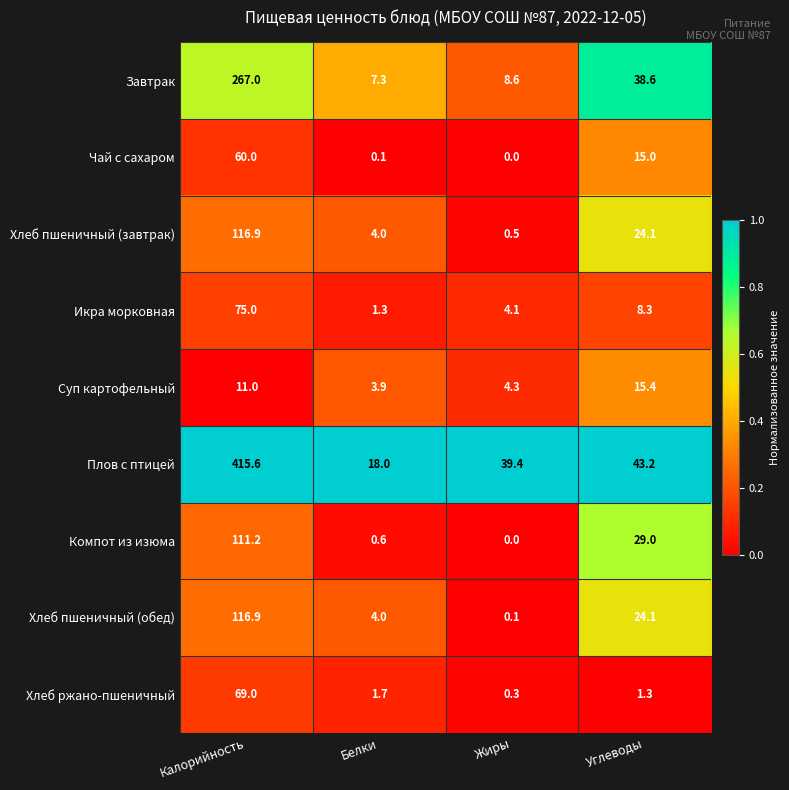

At which label does Икра морковная first exceed 8?

Калорийность